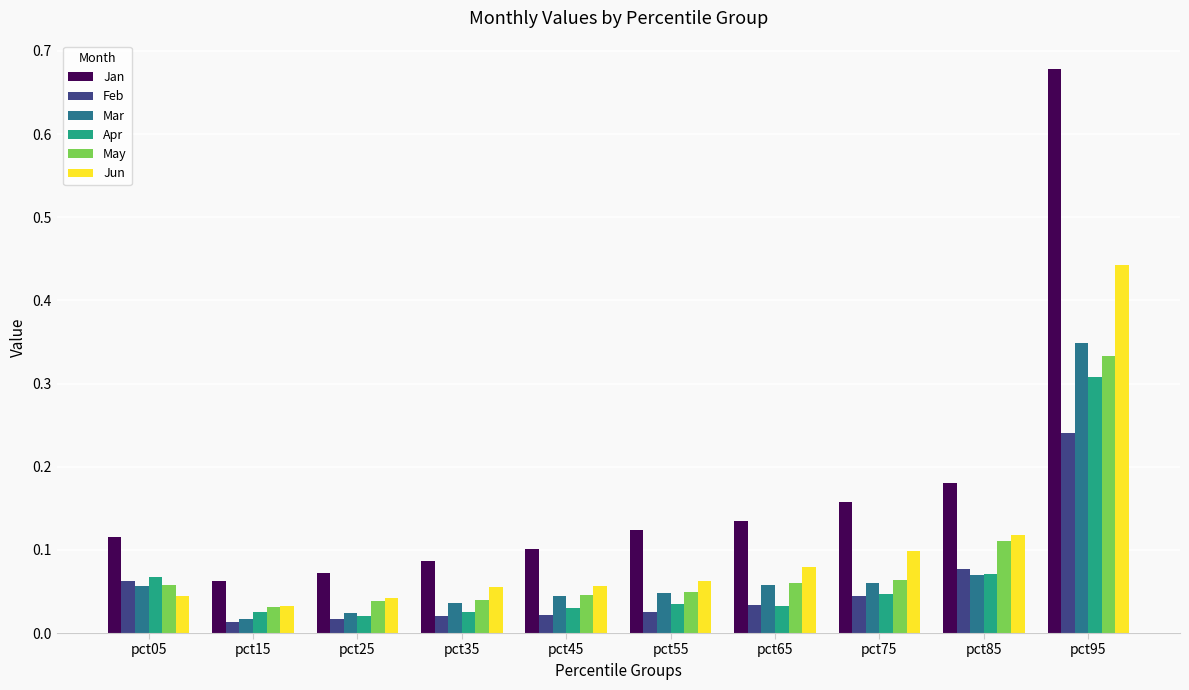

What is the sum of all Mar values?

0.8